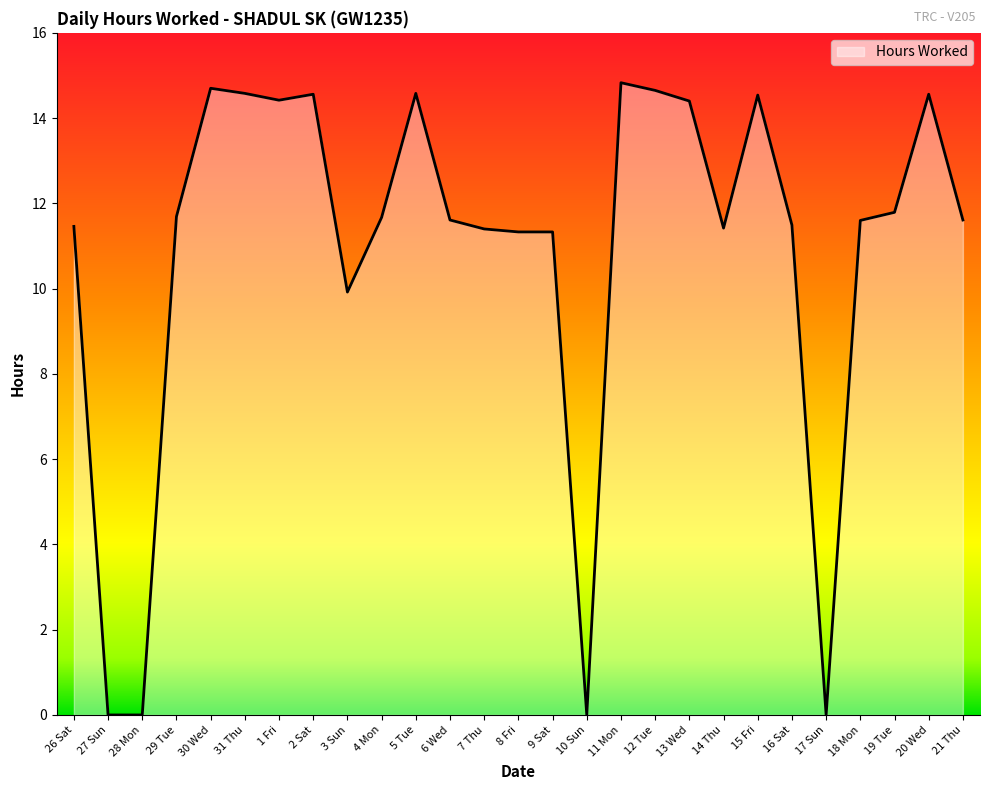

How many lines are shown in the chart?

1